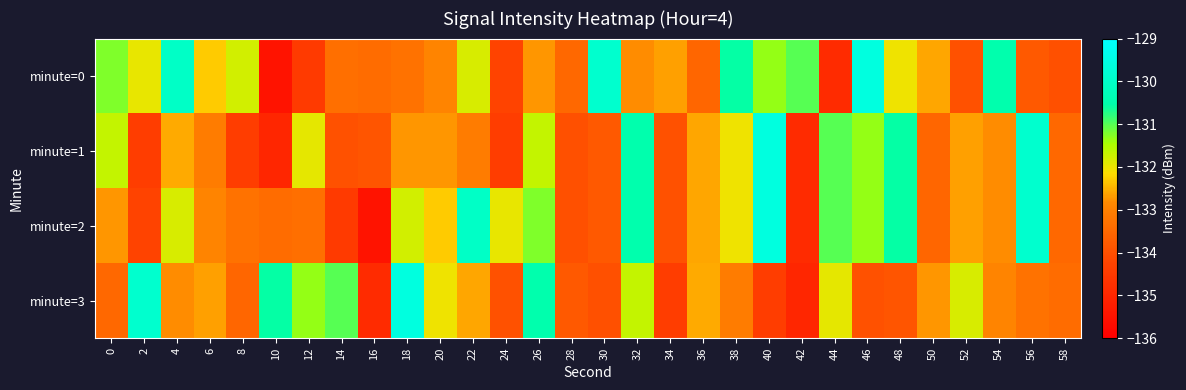

What is the difference between the highest and lowest values at 28?

0.5